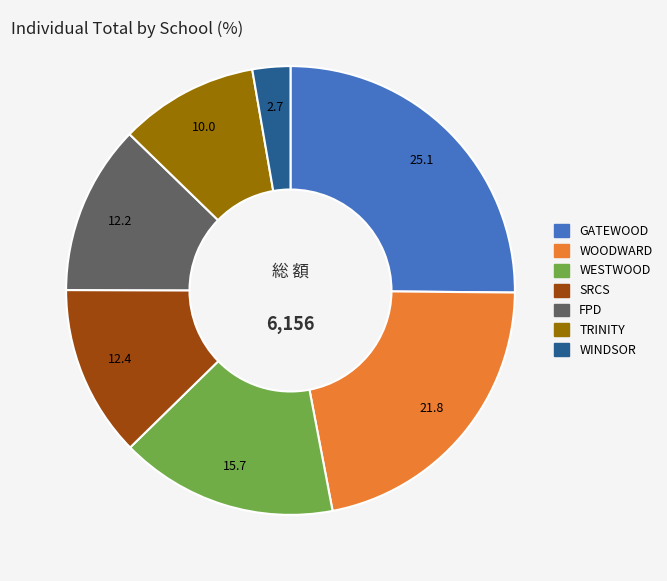

Is there any slice that represents more than half of the pie?

No